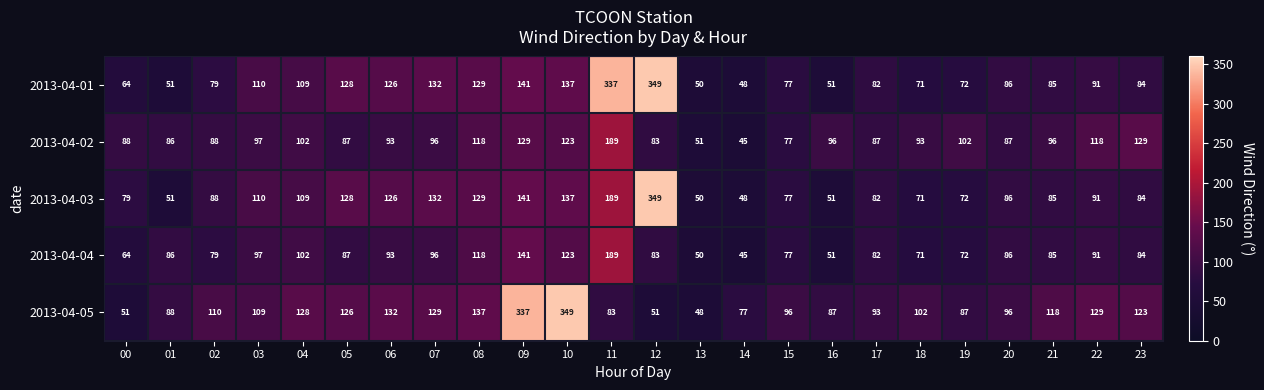

What is the difference between the maximum and minimum values in the 2013-04-02 series?

144